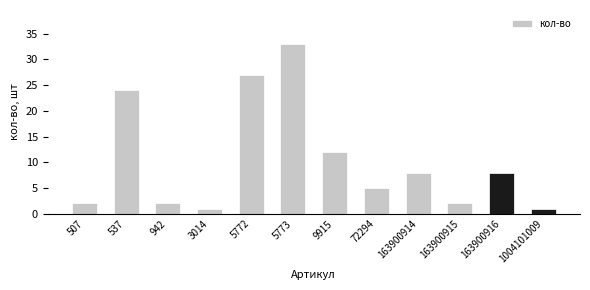

Reading left to right, extract all data points from this chart.

507=2	537=24	942=2	3014=1	5772=27	5773=33	9915=12	72294=5	163900914=8	163900915=2	163900916=8	1004101009=1